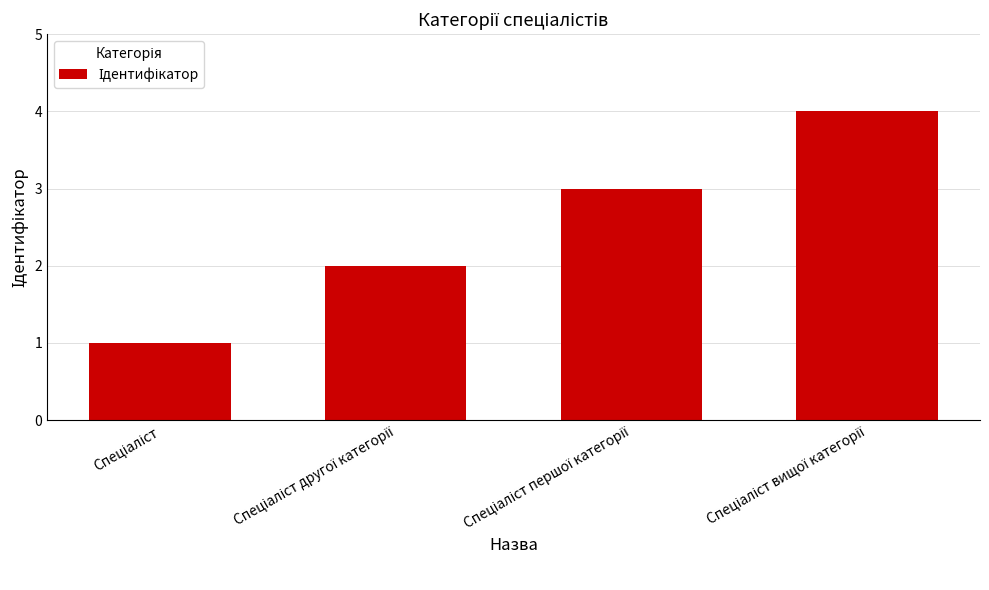

Are the bars grouped side by side (vs. stacked)?

No